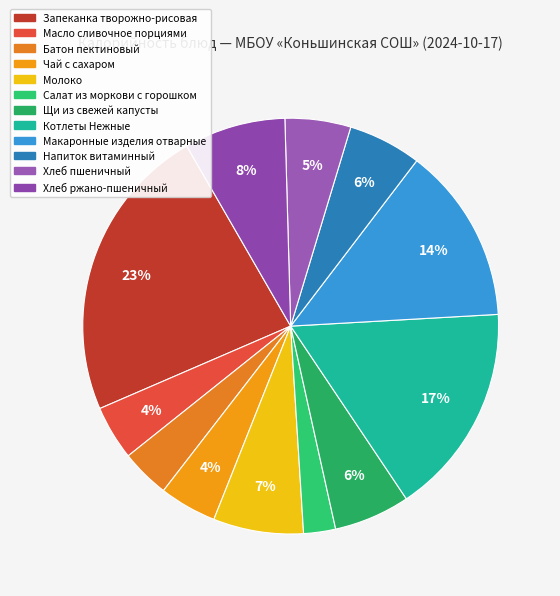

What percentage is NOT represented by Напиток витаминный?

94.3%